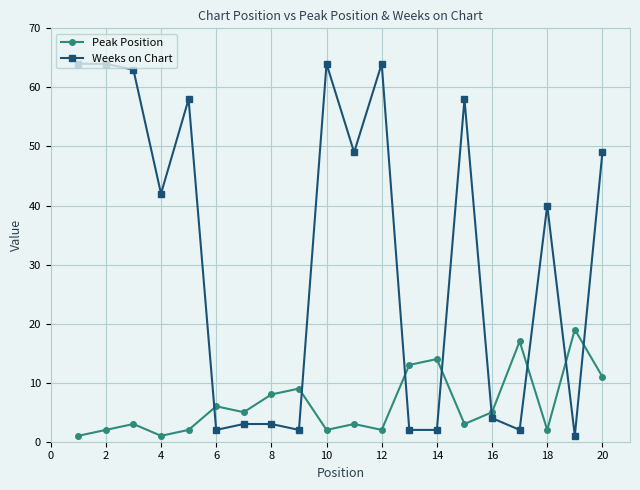

What are all the series names shown in the legend?

Peak Position, Weeks on Chart